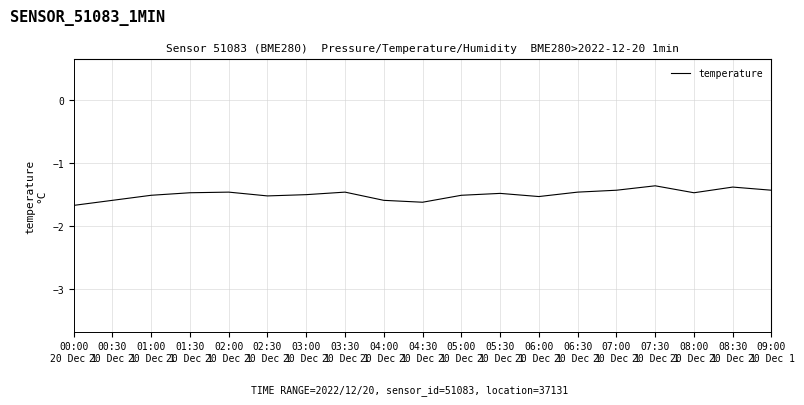

What is the difference between the maximum and minimum values?

0.3